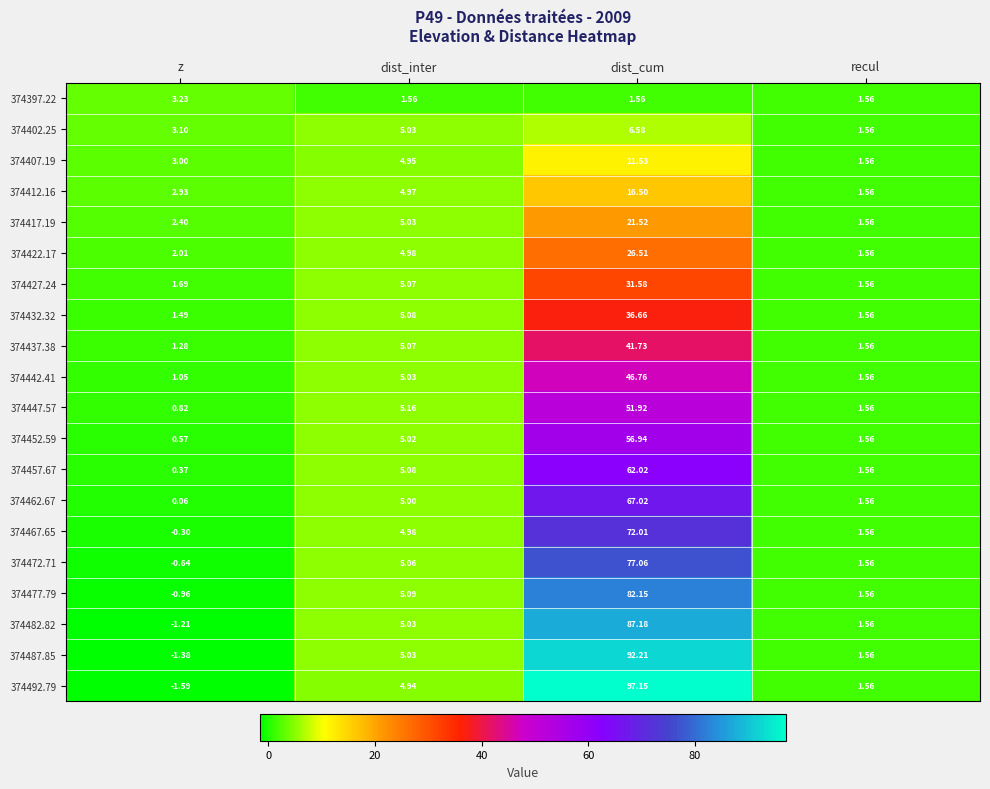

At which label does 374402.25 first exceed 5?

dist_inter